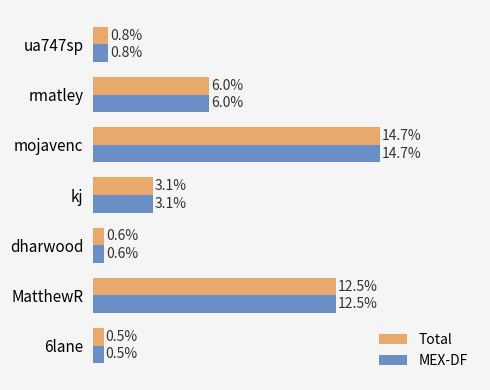

At which label does MEX-DF reach its minimum?

6lane